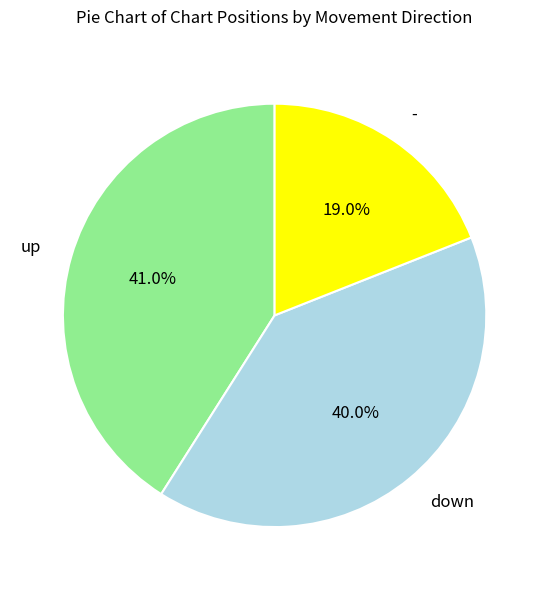

To the nearest percent, what is the difference between the up and down slice percentages?

1%